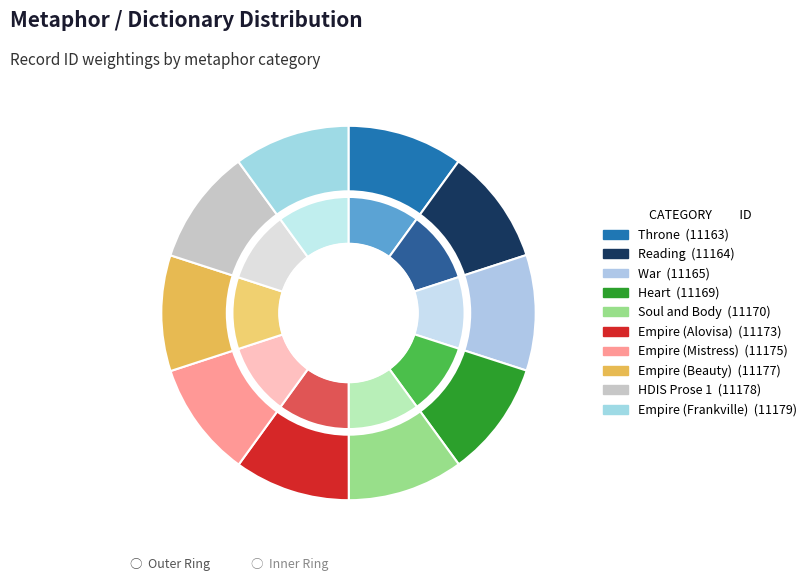

What percentage is the Empire (Beauty) slice, to the nearest percent?

10%